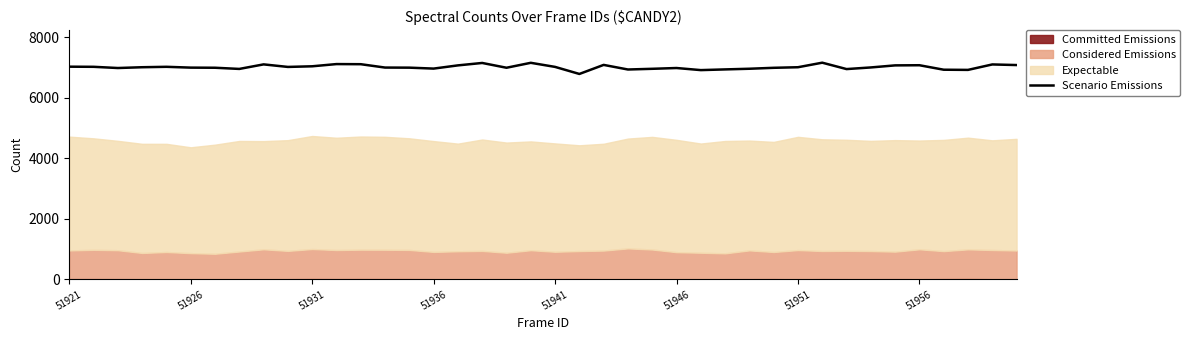

What is the maximum value for Scenario Emissions?

7158